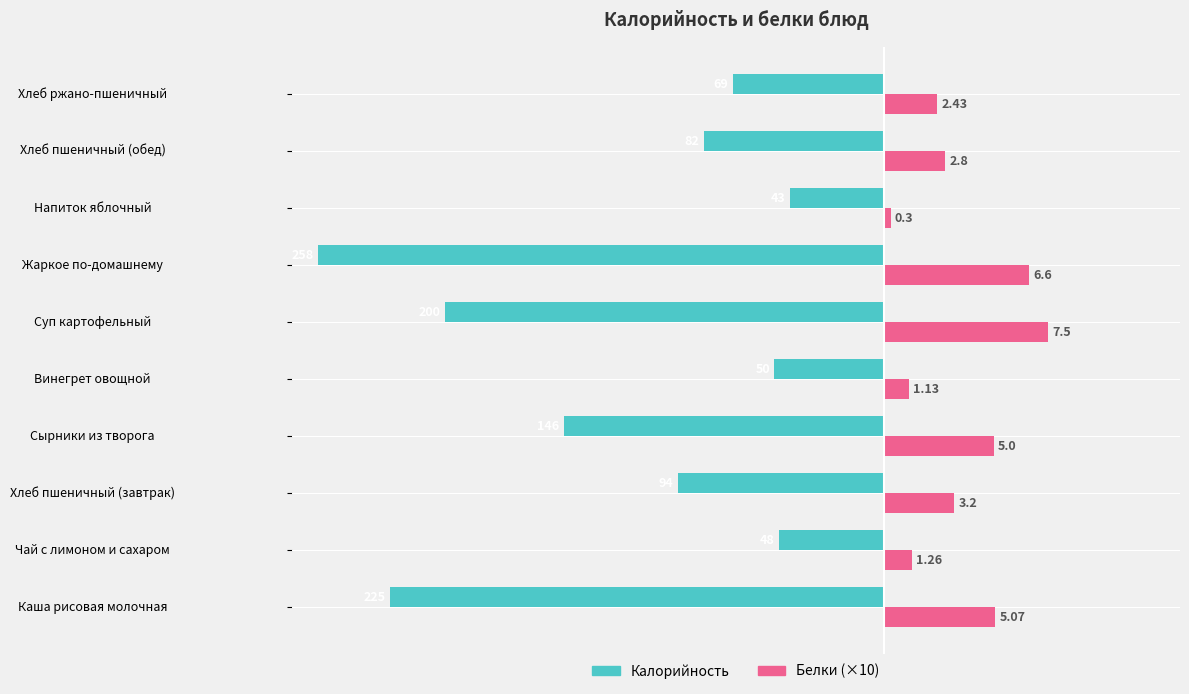

What are all the series names shown in the legend?

Калорийность, Белки (×10)